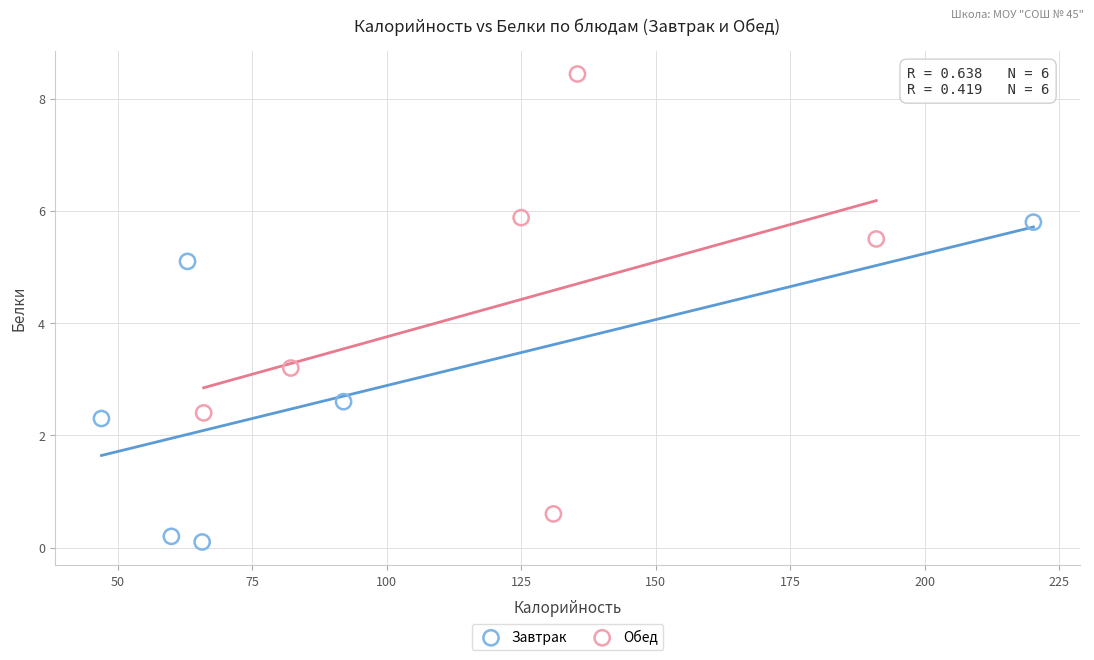

Which series has the largest Y range (max minus min)?

Обед